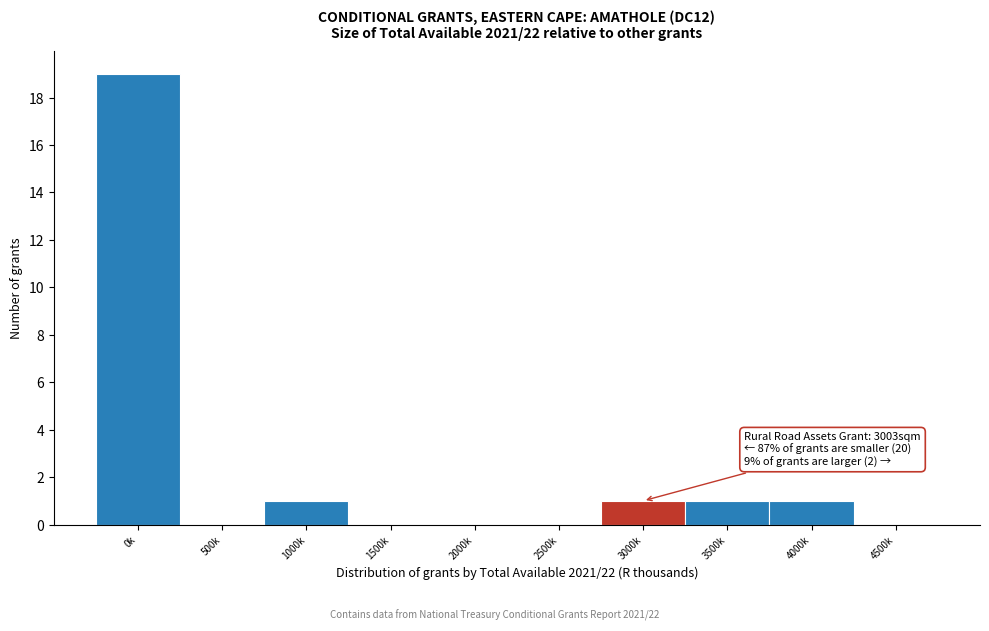

Reading left to right, transcribe all the data shown in this chart.

0k=19	500k=0	1000k=1	1500k=0	2000k=0	2500k=0	3000k=1	3500k=1	4000k=1	4500k=0